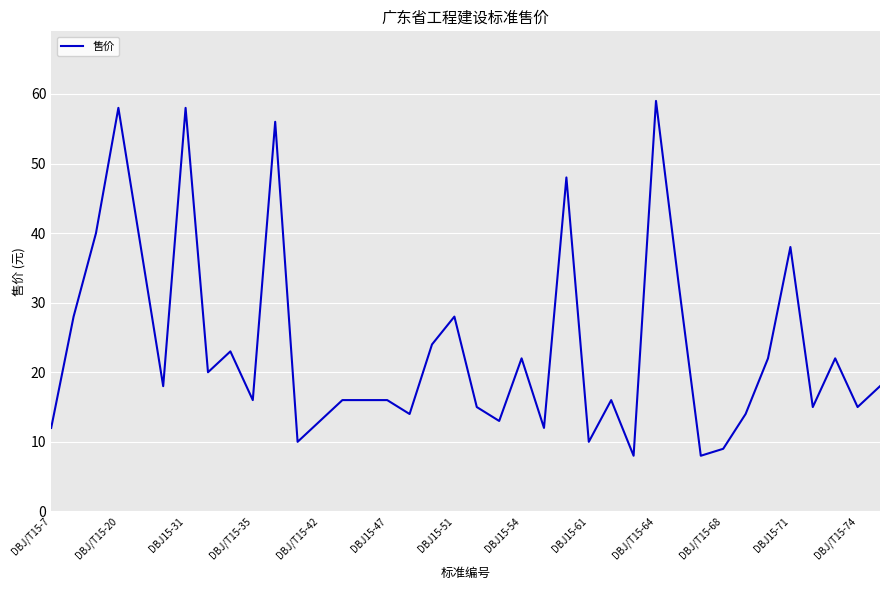

What is the smallest value displayed?

8